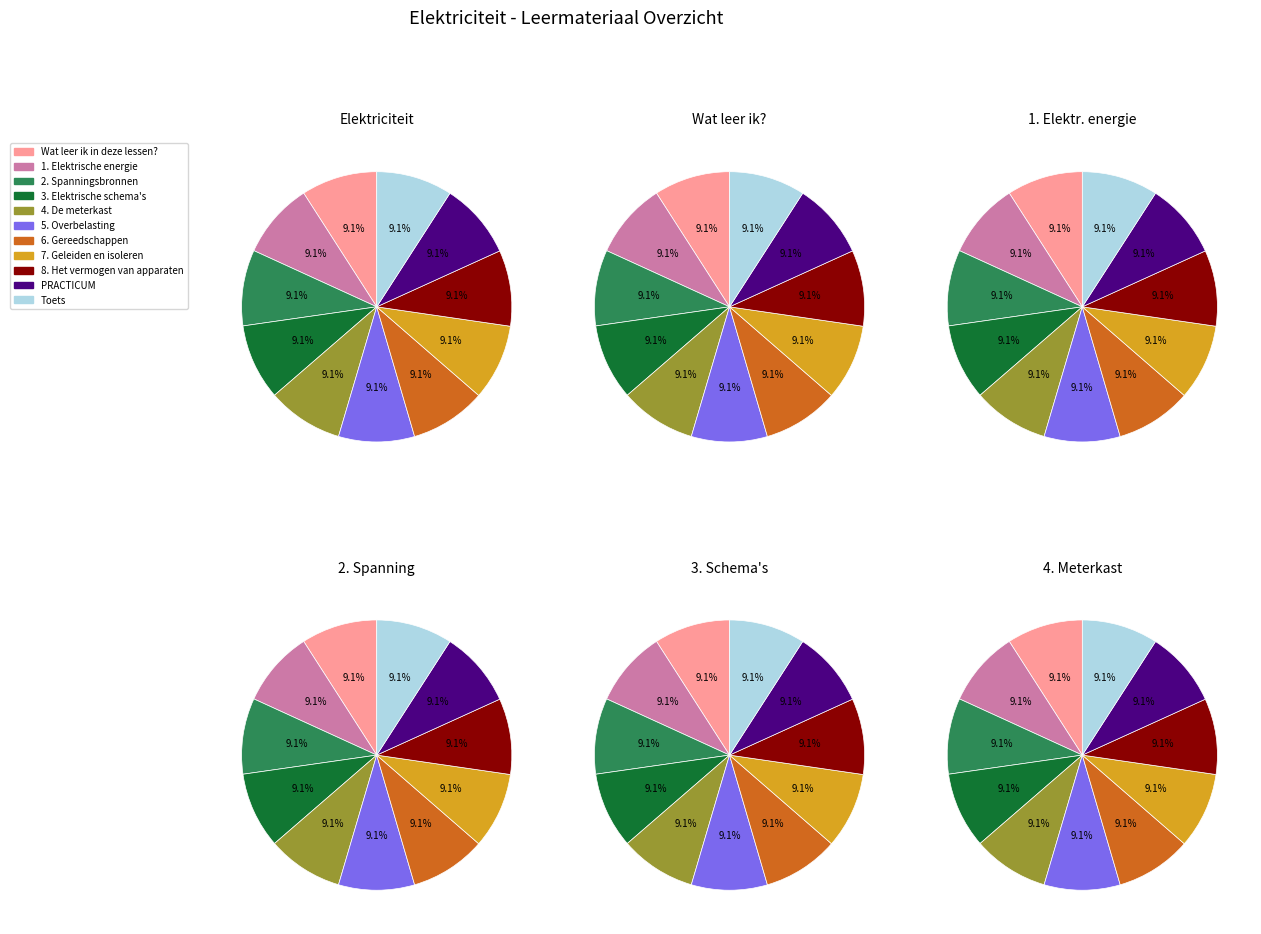

To the nearest percent, what percentage of the pie is Wat leer ik in deze lessen??

9%